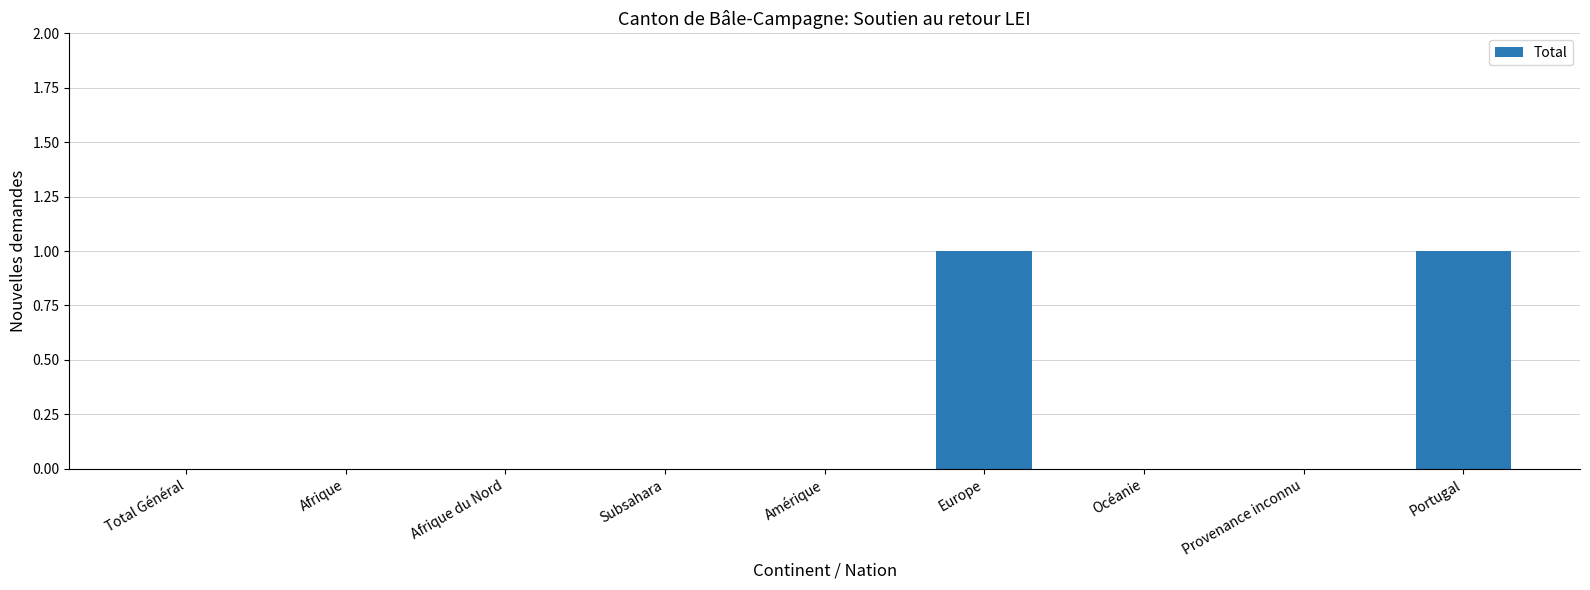

Reading left to right, extract all data points from this chart.

0	0	0	0	0	1	0	0	1